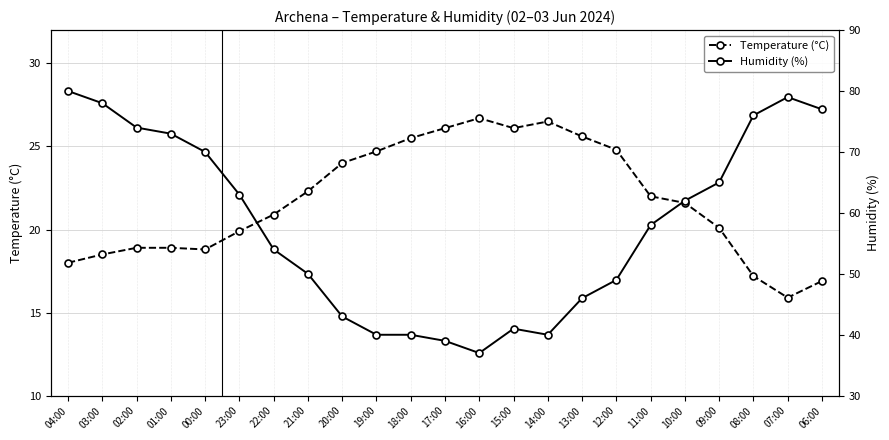

What are all the series names shown in the legend?

Temperature (°C), Humidity (%)